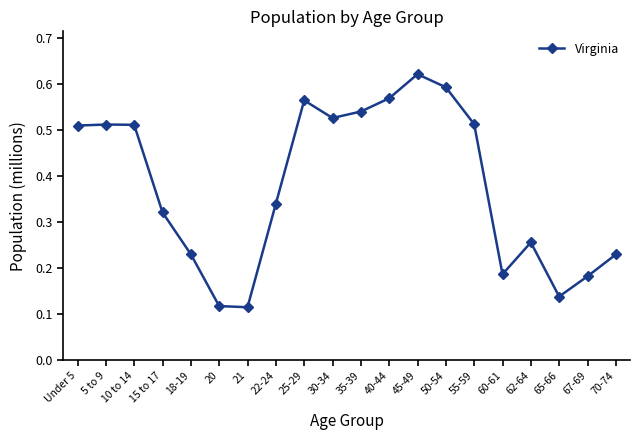

How many values are between 0 and 1?

20